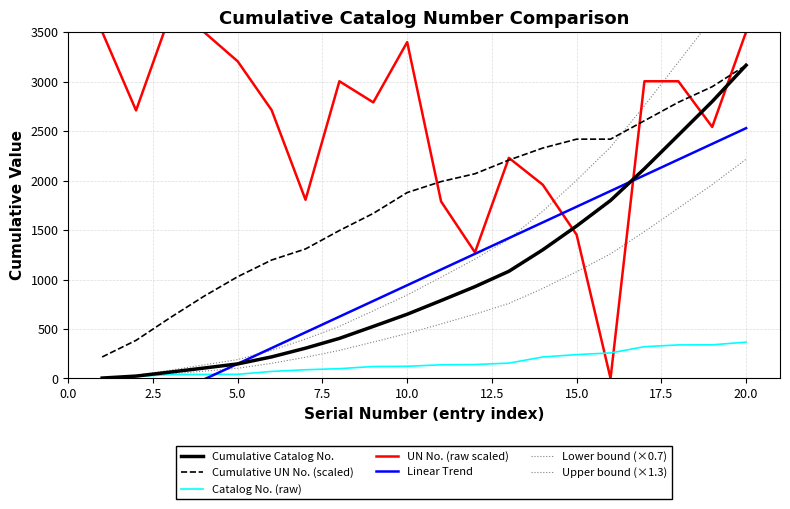

Does the chart display data point markers on the line(s)?

No